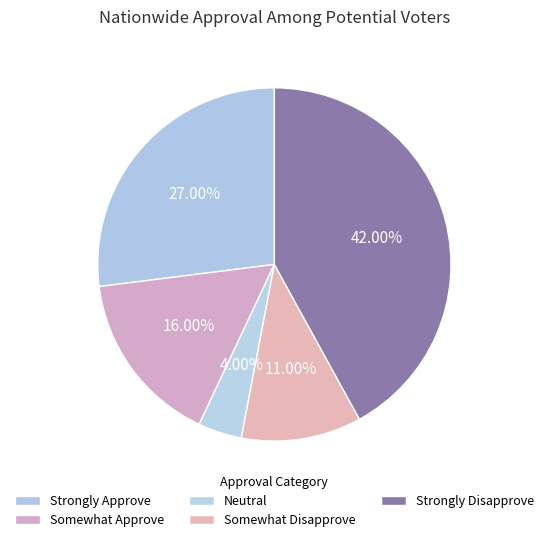

To the nearest percent, what is the difference between the largest and smallest slice percentages?

38%